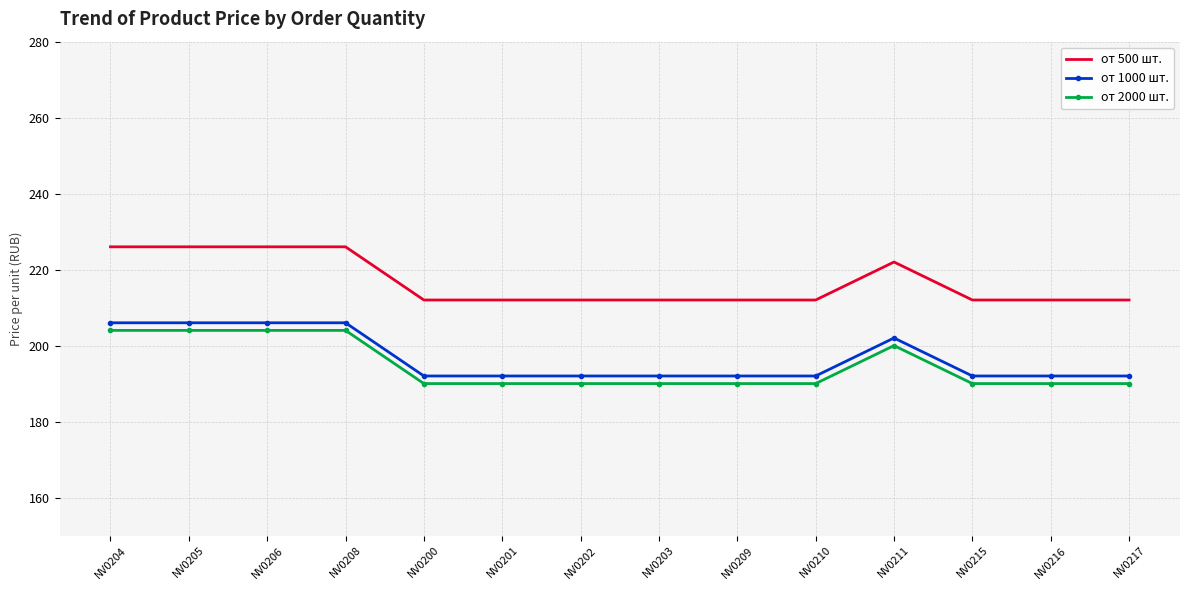

How many distinct data groups are displayed?

3